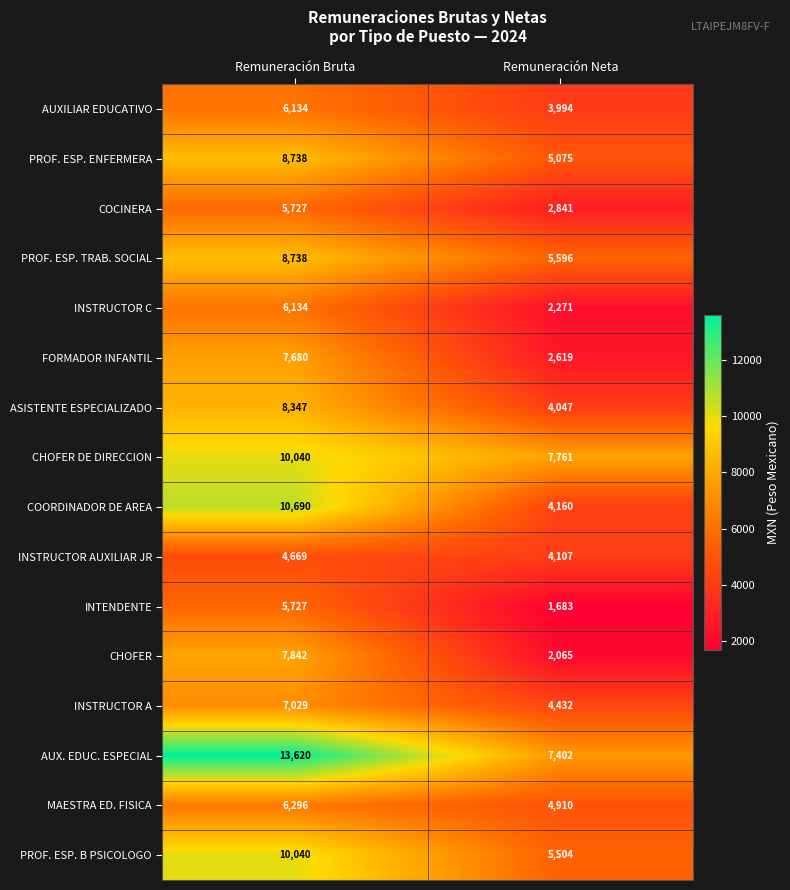

At which category is the sum across all series the highest?

Remuneración Bruta